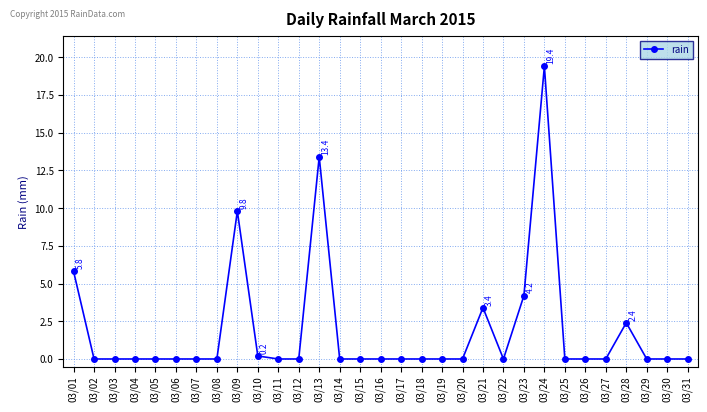

What is the maximum value shown in the chart?

19.4